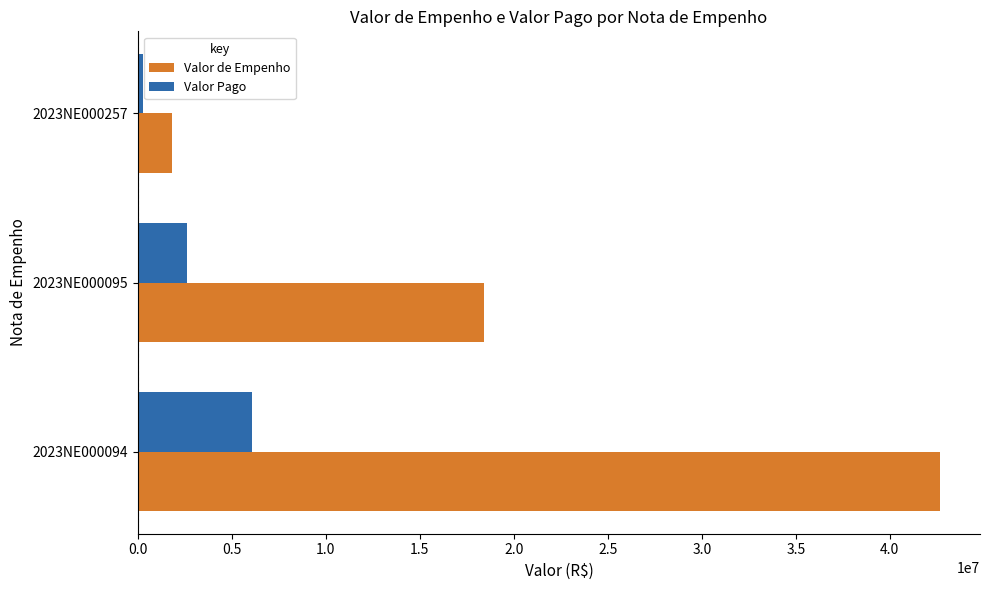

What is the difference between the maximum and second lowest values in the Valor de Empenho series?

24237373.9